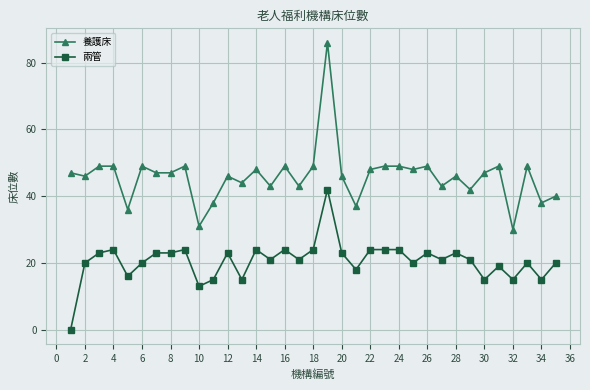

What is the difference between the maximum and minimum values in the 兩管 series?

42